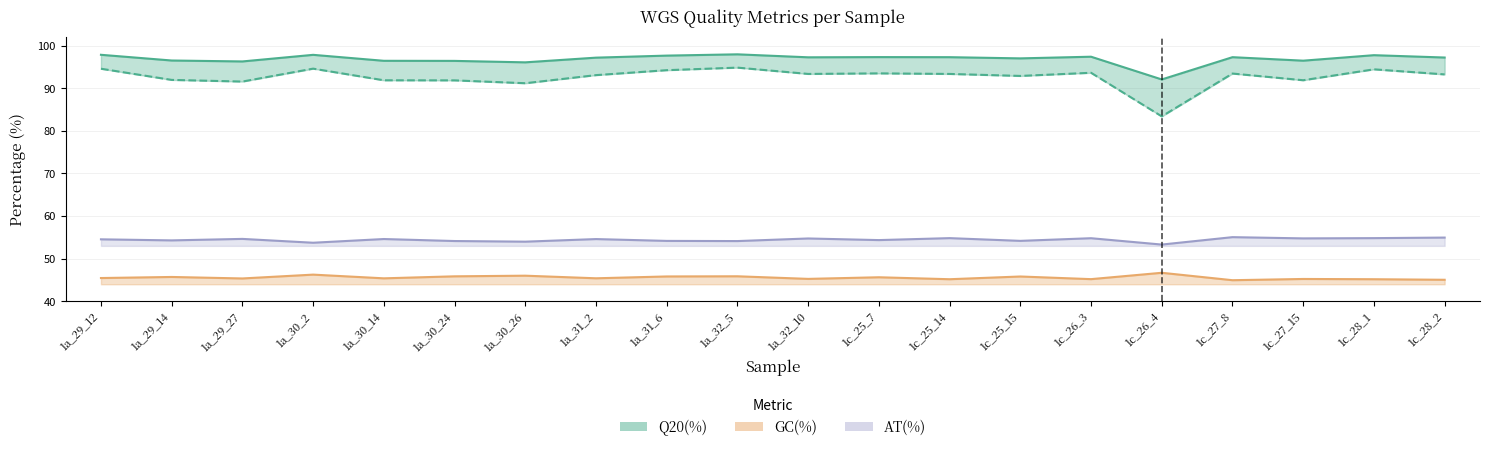

At how many categories does at least one series exceed 83?

20